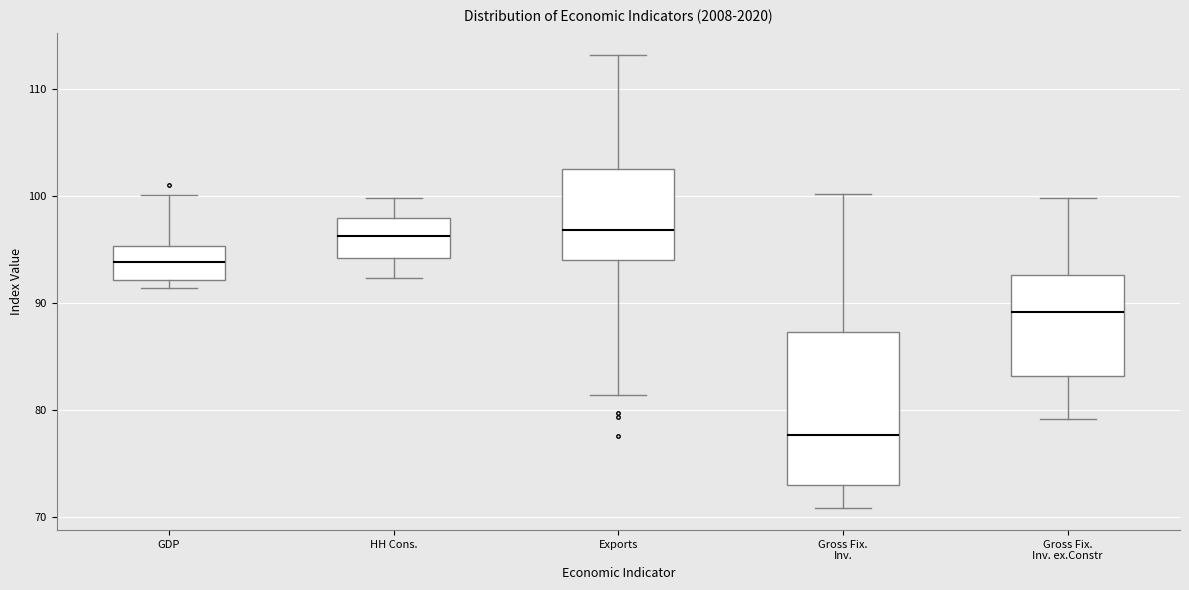

Which box has the lowest median line?

Gross Fix. Inv.